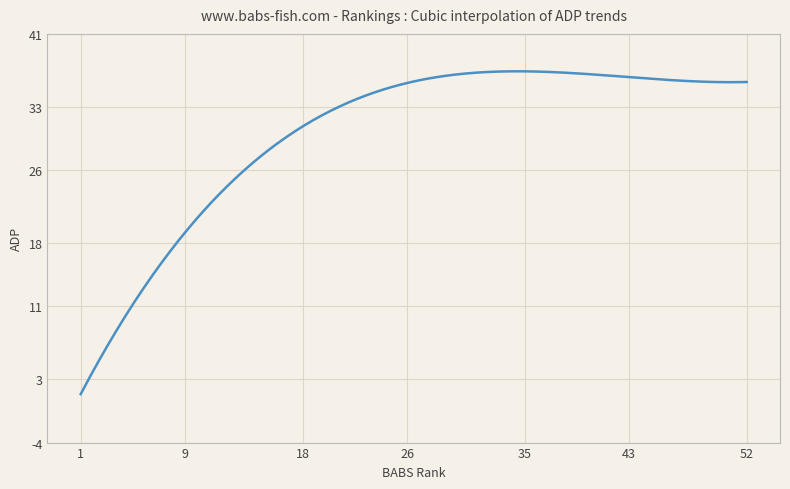

What is the greatest value displayed?

36.9